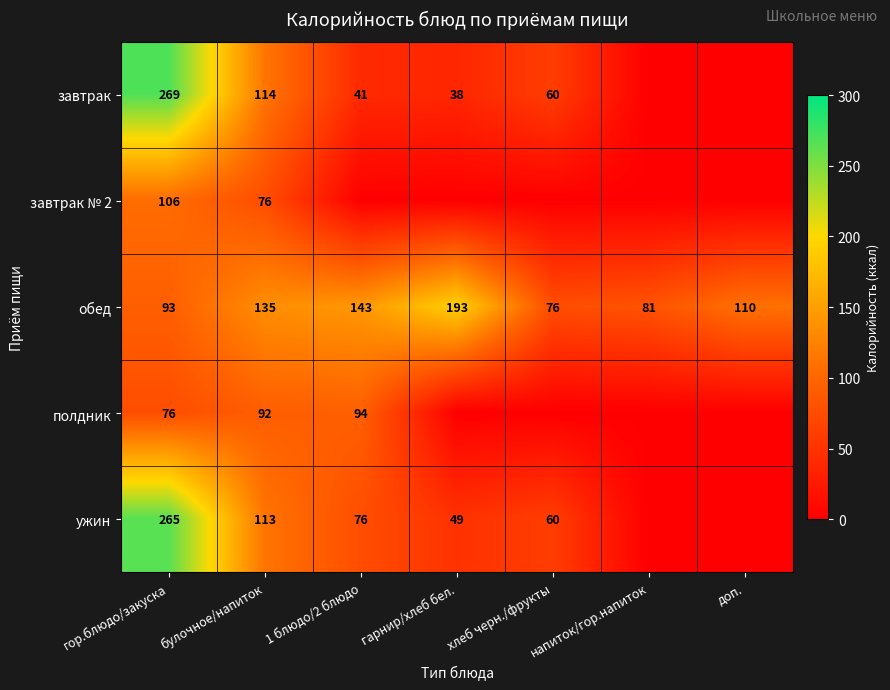

What is the highest value of the обед series?

193